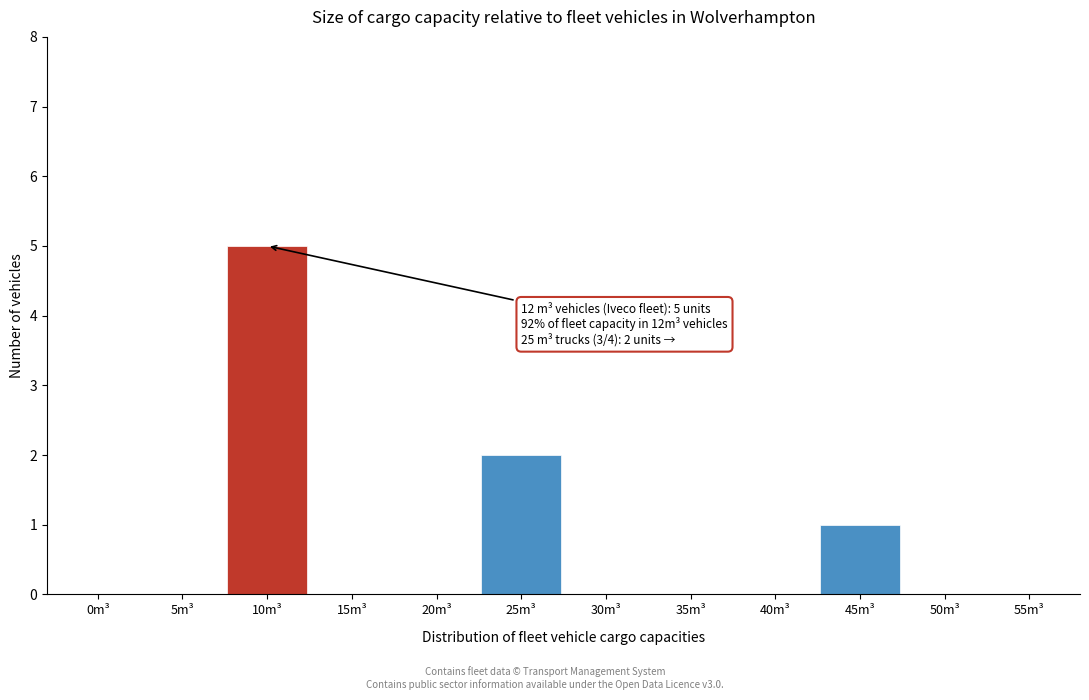

Reading right to left, extract all data points from this chart.

55m³=0	50m³=0	45m³=1	40m³=0	35m³=0	30m³=0	25m³=2	20m³=0	15m³=0	10m³=5	5m³=0	0m³=0